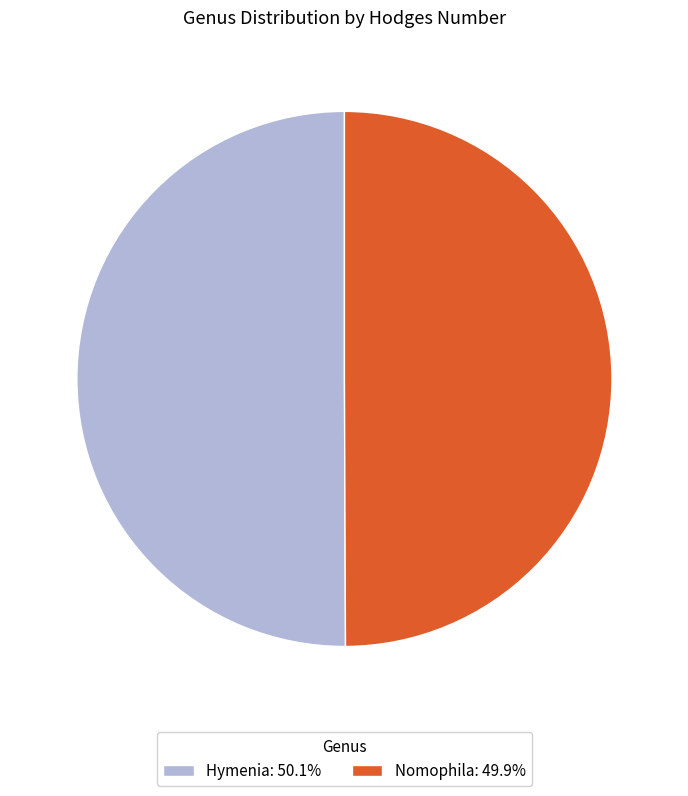

What is the ratio of the value at Hymenia: 50.1% to the value at Nomophila: 49.9%?

1.0